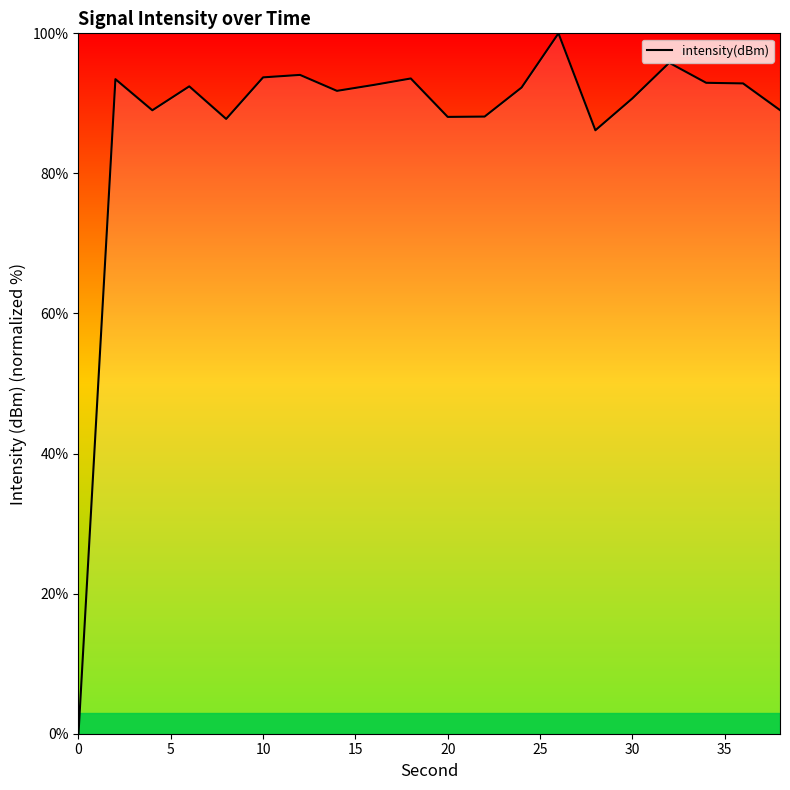

What is the maximum value shown in the chart?

100.0